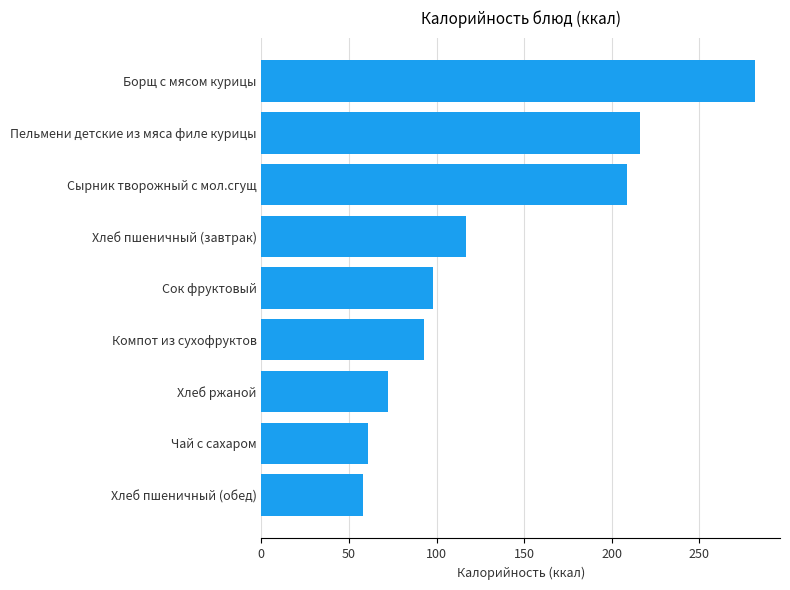

Are the bars grouped side by side (vs. stacked)?

No